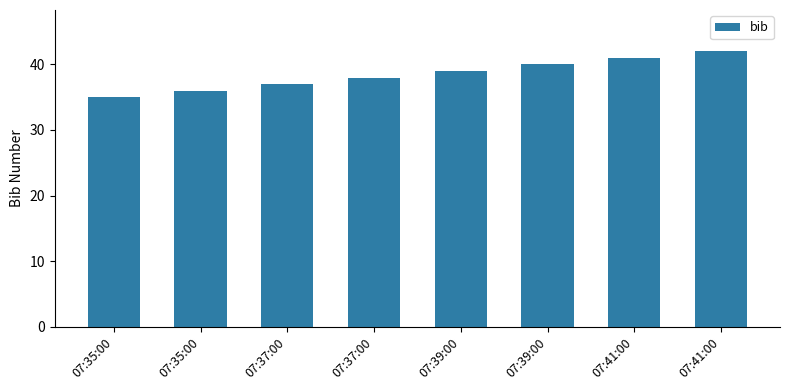

Rank the categories by value from lowest to highest.

07:35:00, 07:35:00, 07:37:00, 07:37:00, 07:39:00, 07:39:00, 07:41:00, 07:41:00